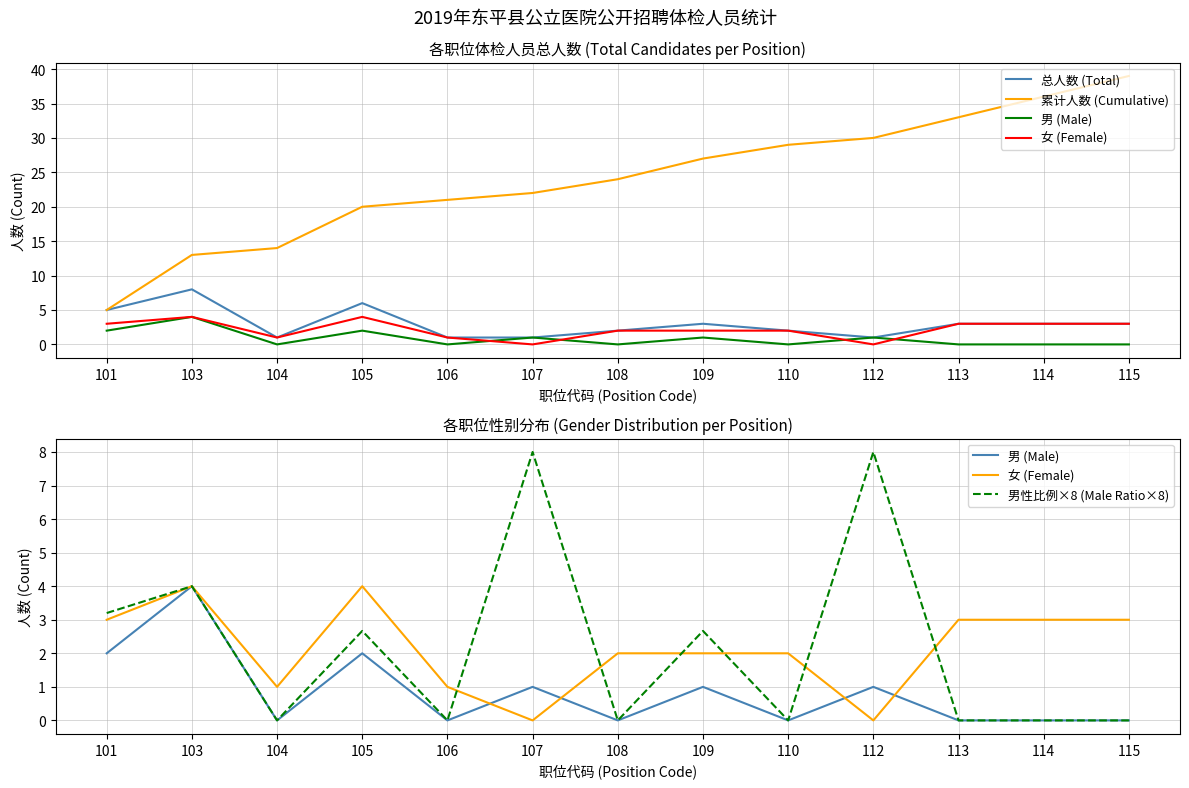

Is it true that 累计人数 (Cumulative) equals 36.0 at 107?

False